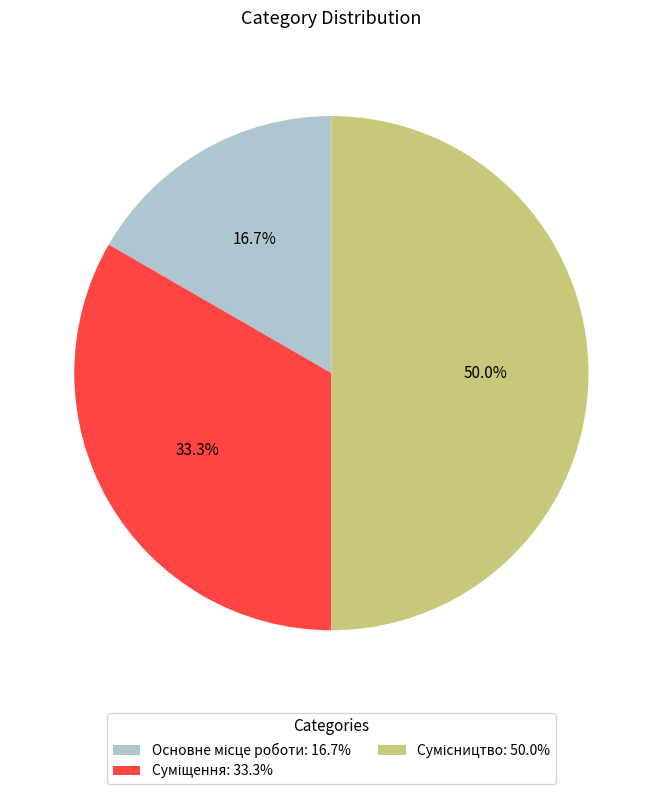

Count the number of slices in the pie.

3